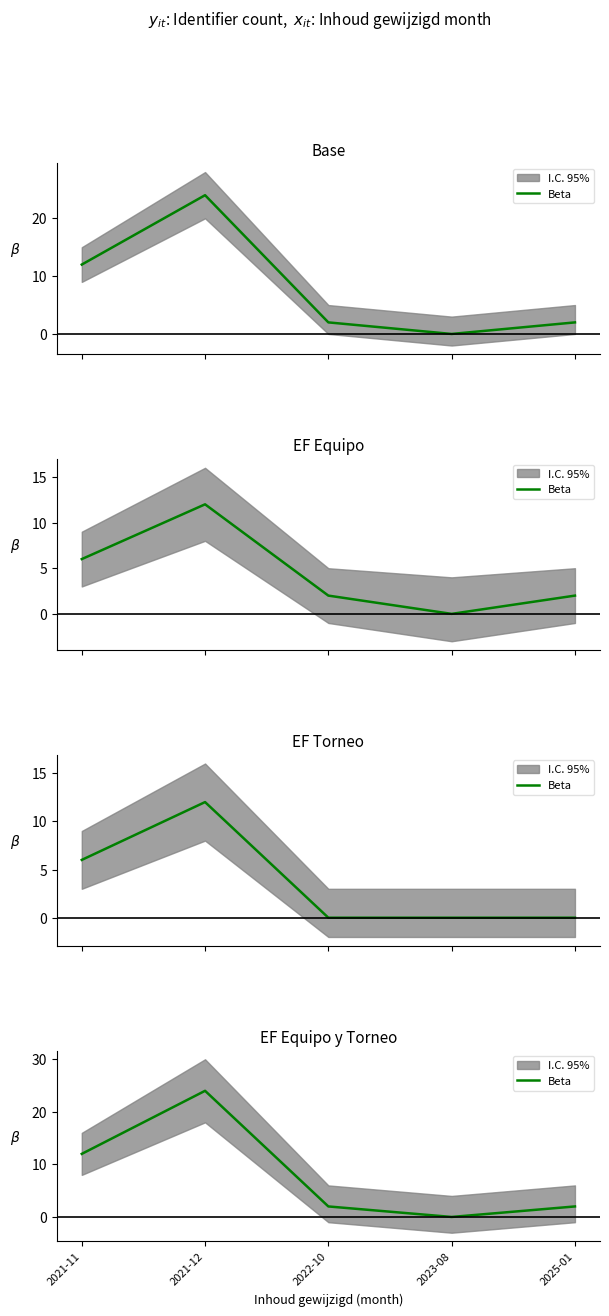

What is the change in value from 2021-12 to 2022-10?

-22